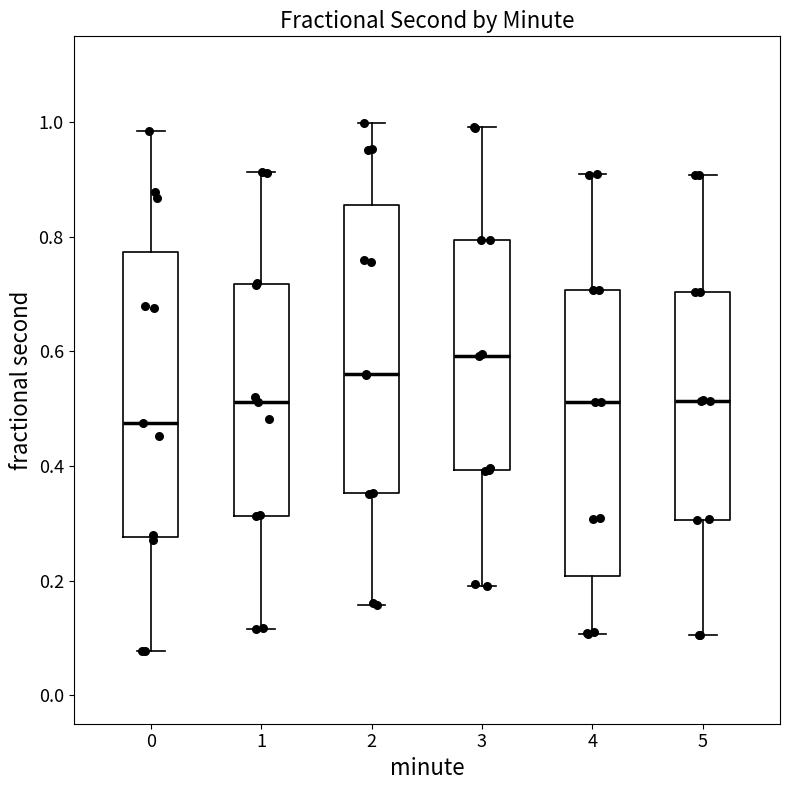

Reading left to right, read every box against the y-axis: the position of its median line, the range the box covers, and the ends of its whiskers. The values are not printed on the chart, so give them approximately, as read against the axis.

0: median 0.48, box 0.28 to 0.78, whiskers 0.08 to 0.98
1: median 0.52, box 0.32 to 0.72, whiskers 0.12 to 0.92
2: median 0.56, box 0.36 to 0.86, whiskers 0.16 to 1.00
3: median 0.60, box 0.40 to 0.80, whiskers 0.20 to 1.00
4: median 0.52, box 0.20 to 0.70, whiskers 0.10 to 0.90
5: median 0.52, box 0.30 to 0.70, whiskers 0.10 to 0.90